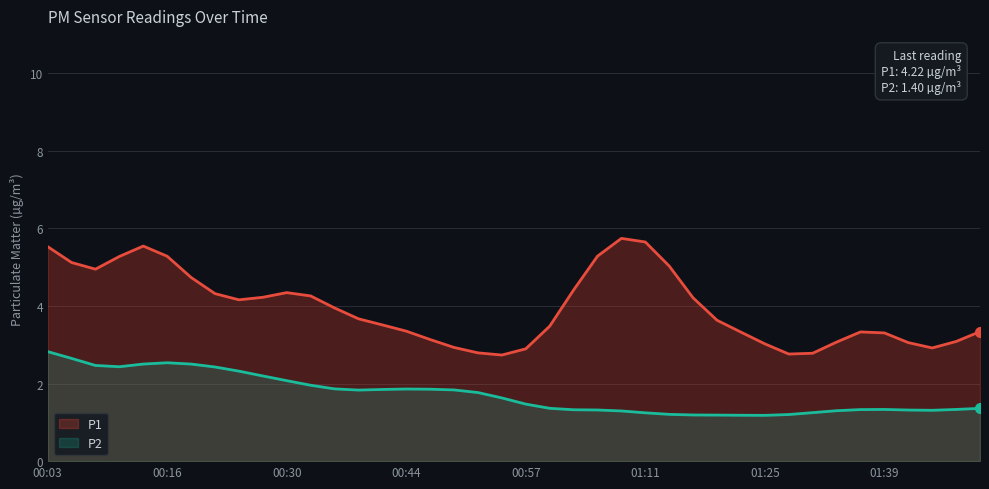

At which label does P2 reach its peak?

00:03